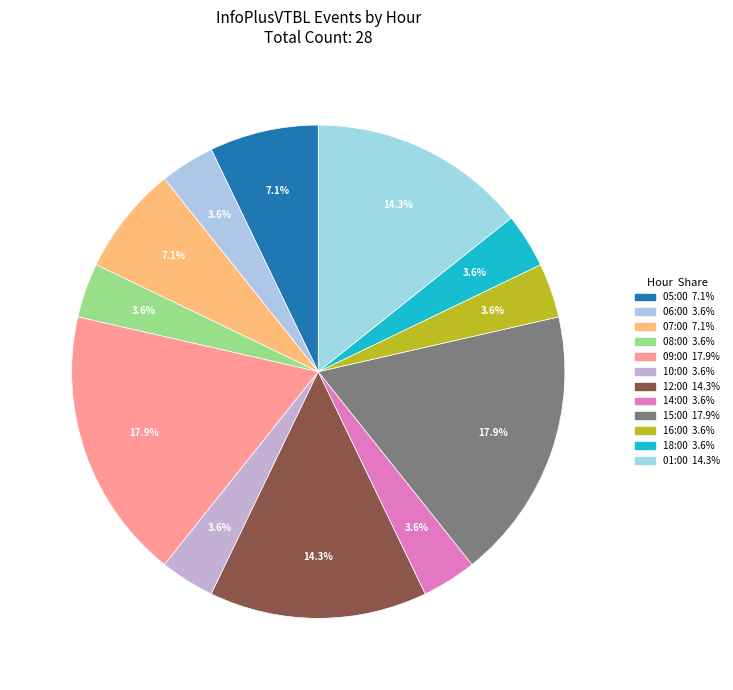

Combined, do 07:00 and 06:00 account for over 50%?

No